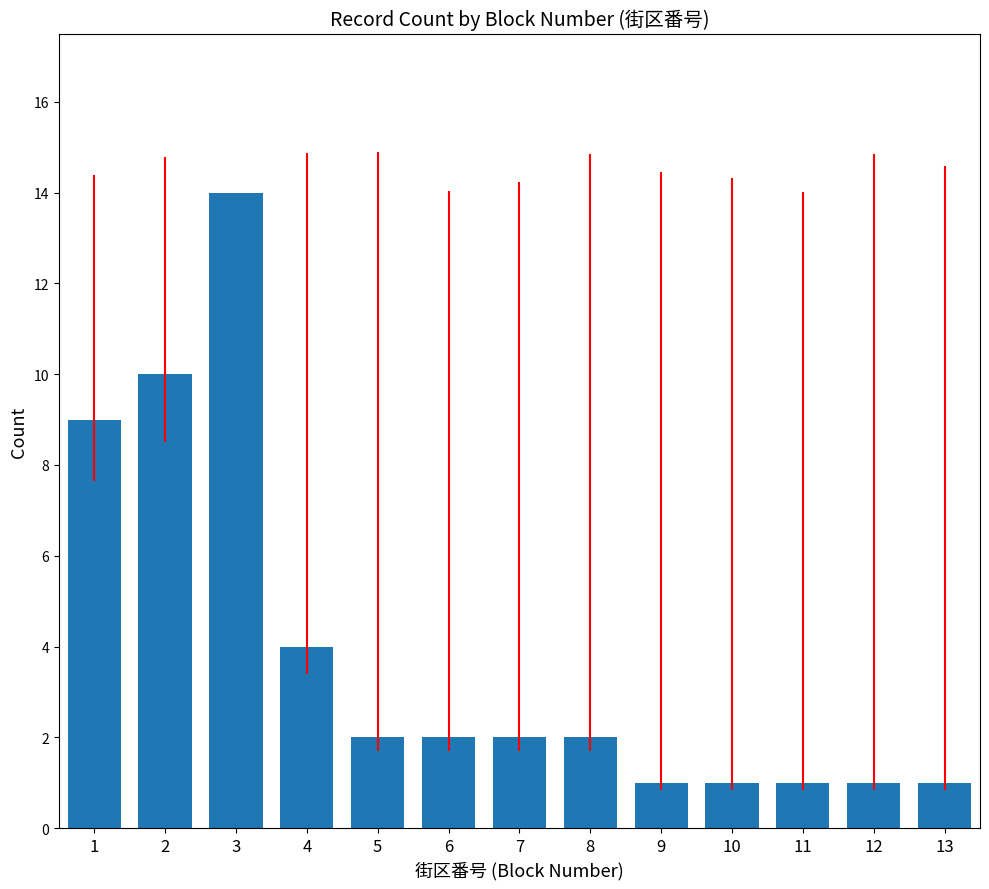

What is the sum of the values at 9 and 12?

2